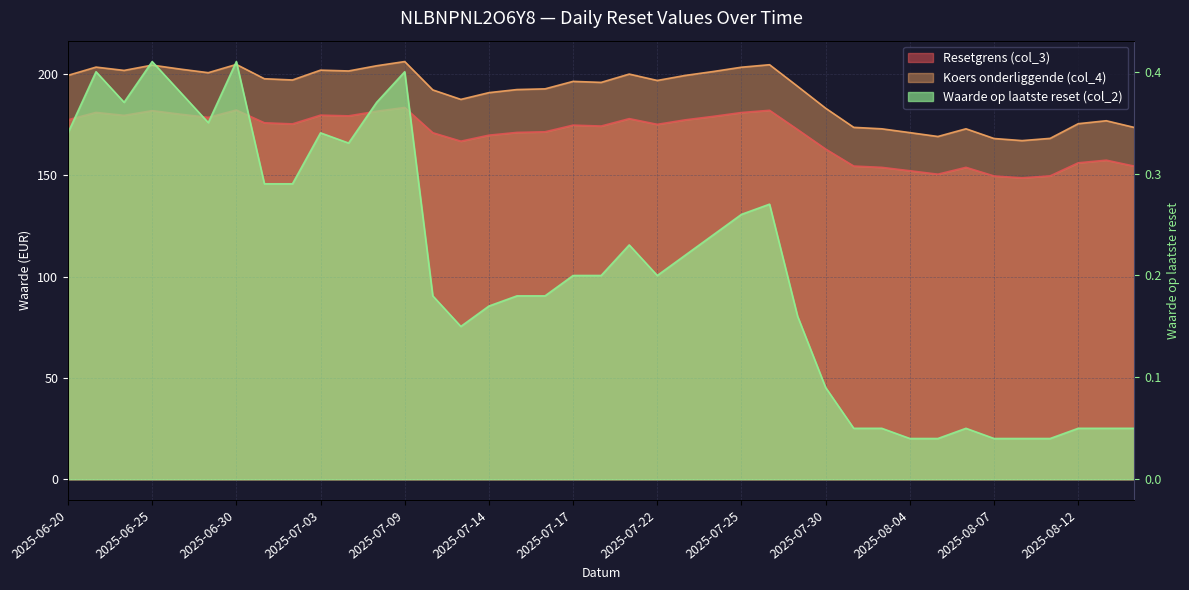

What are all the series names shown in the legend?

Resetgrens (col_3), Koers onderliggende (col_4), Waarde op laatste reset (col_2)